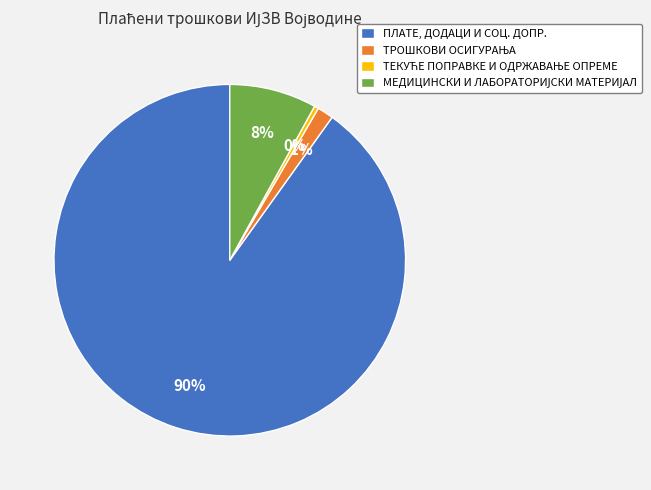

Does ПЛАТЕ, ДОДАЦИ И СОЦ. ДОПР. account for over 50% of the chart?

Yes